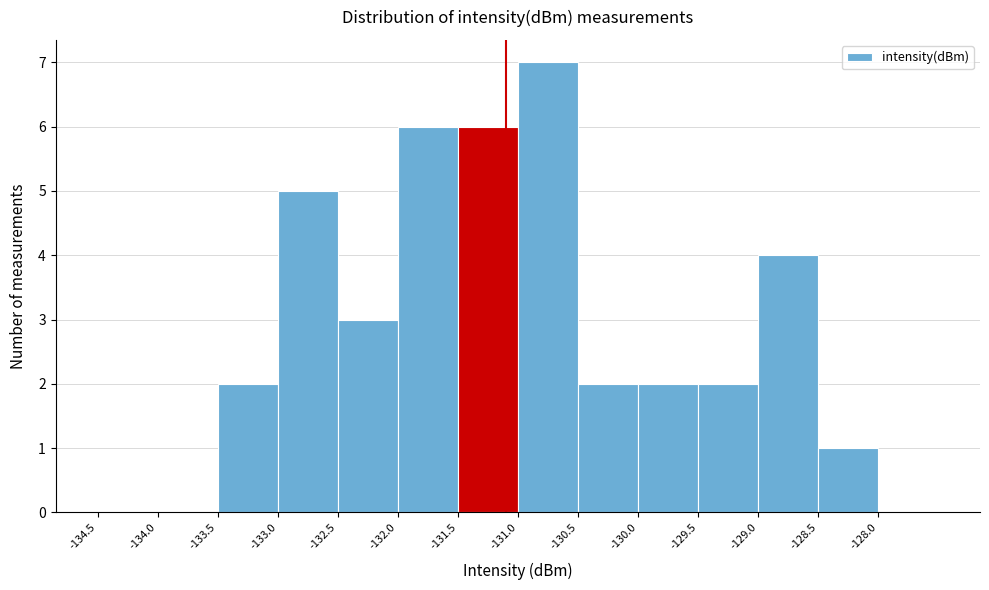

Reading left to right, list every bar in this chart as the range it spans on the x-axis followed by its height. The values are not printed on the chart, so give them approximately, as read against the axis.

-134.5 to -134.0: 0
-134.0 to -133.5: 0
-133.5 to -133.0: 2
-133.0 to -132.5: 5
-132.5 to -132.0: 3
-132.0 to -131.5: 6
-131.5 to -131.0: 6
-131.0 to -130.5: 7
-130.5 to -130.0: 2
-130.0 to -129.5: 2
-129.5 to -129.0: 2
-129.0 to -128.5: 4
-128.5 to -128.0: 1
-128.0 to -127.5: 0